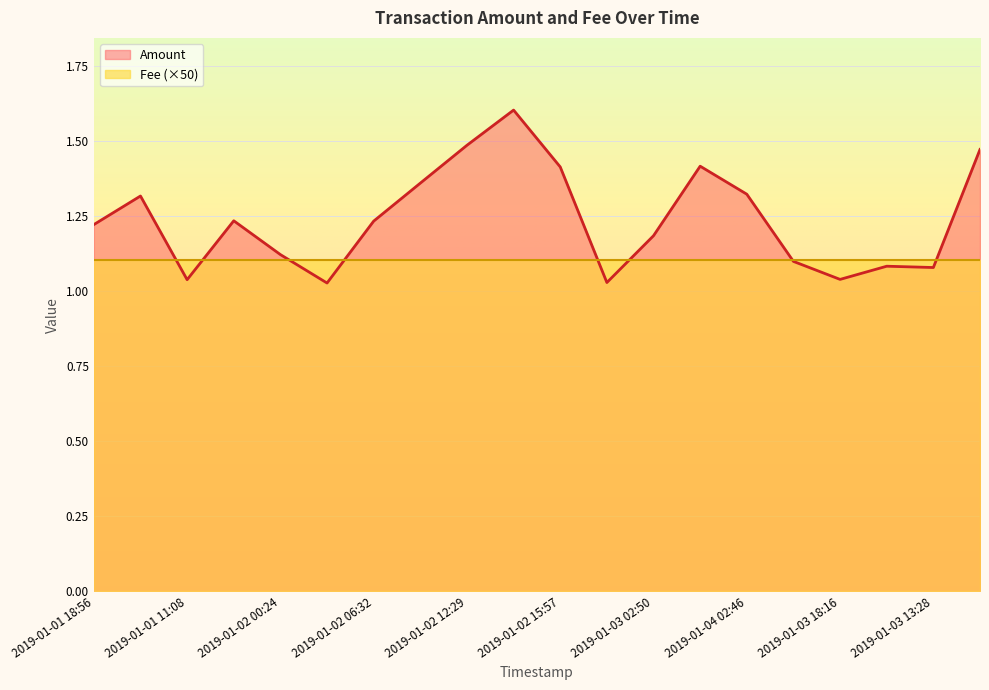

True or false: there are more than 1 points higher than both neighbors.

True